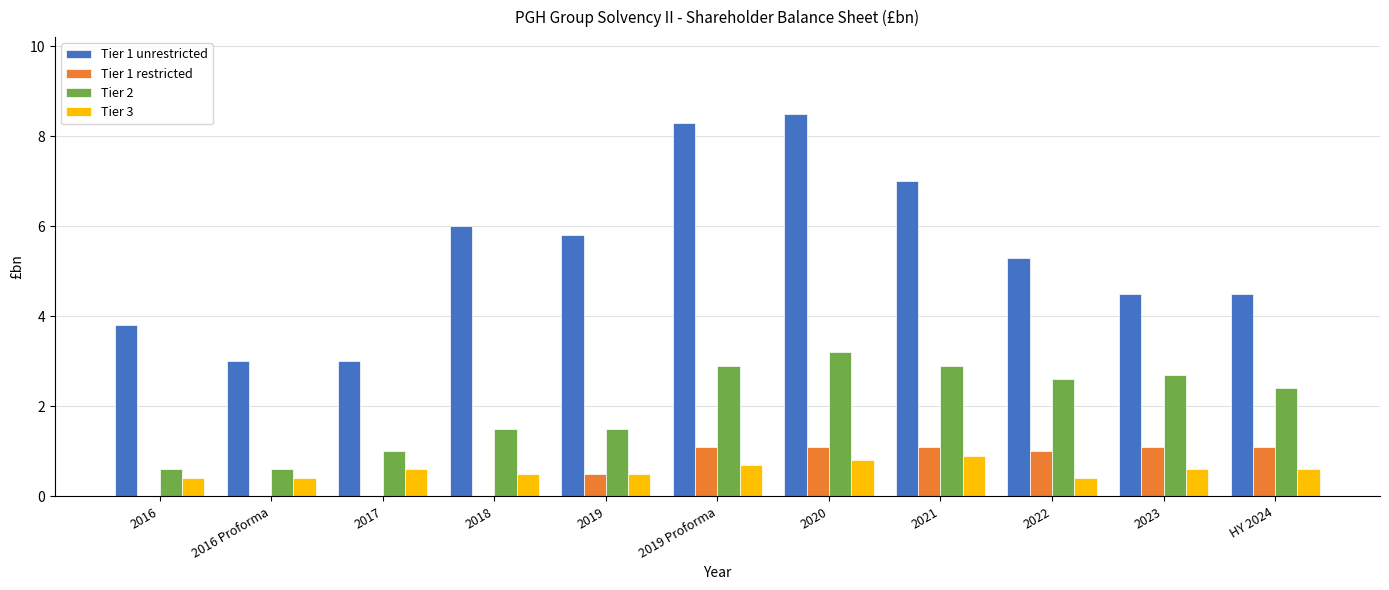

Reading left to right, transcribe all the data shown in this chart.

Tier 1 unrestricted: 2016=3.8	2016 Proforma=3.0	2017=3.0	2018=6.0	2019=5.8	2019 Proforma=8.3	2020=8.5	2021=7.0	2022=5.3	2023=4.5	HY 2024=4.5
Tier 1 restricted: 2016=0.0	2016 Proforma=0.0	2017=0.0	2018=0.0	2019=0.5	2019 Proforma=1.1	2020=1.1	2021=1.1	2022=1.0	2023=1.1	HY 2024=1.1
Tier 2: 2016=0.6	2016 Proforma=0.6	2017=1.0	2018=1.5	2019=1.5	2019 Proforma=2.9	2020=3.2	2021=2.9	2022=2.6	2023=2.7	HY 2024=2.4
Tier 3: 2016=0.4	2016 Proforma=0.4	2017=0.6	2018=0.5	2019=0.5	2019 Proforma=0.7	2020=0.8	2021=0.9	2022=0.4	2023=0.6	HY 2024=0.6